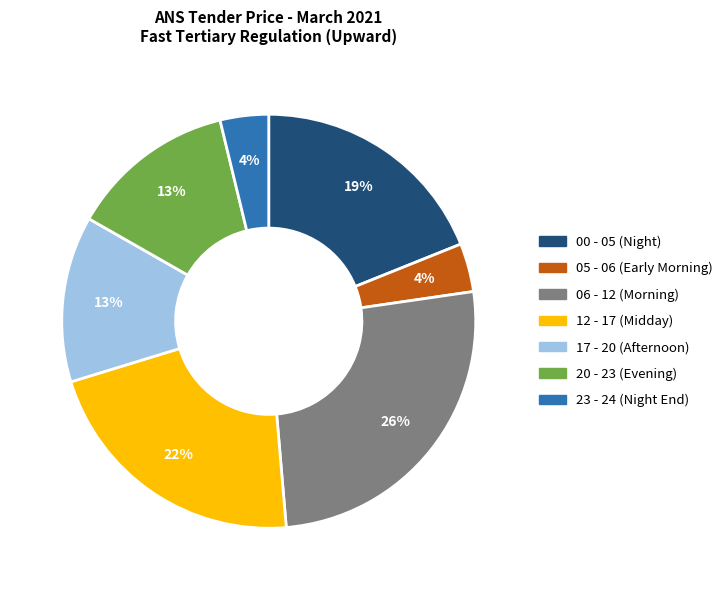

Is there a majority slice in this chart?

No